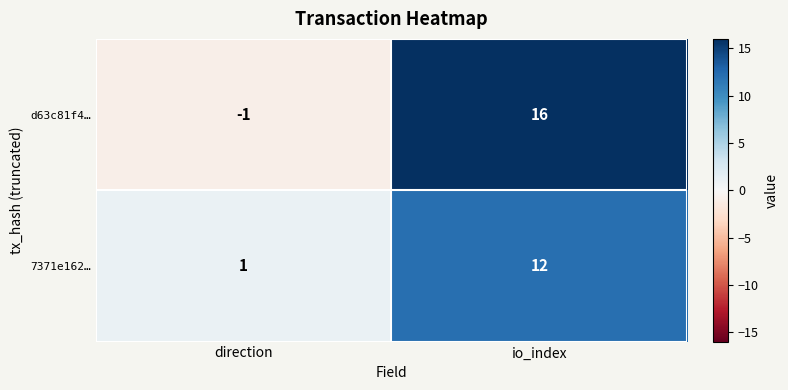

What is the sum of the 7371e162… values at direction and io_index?

13